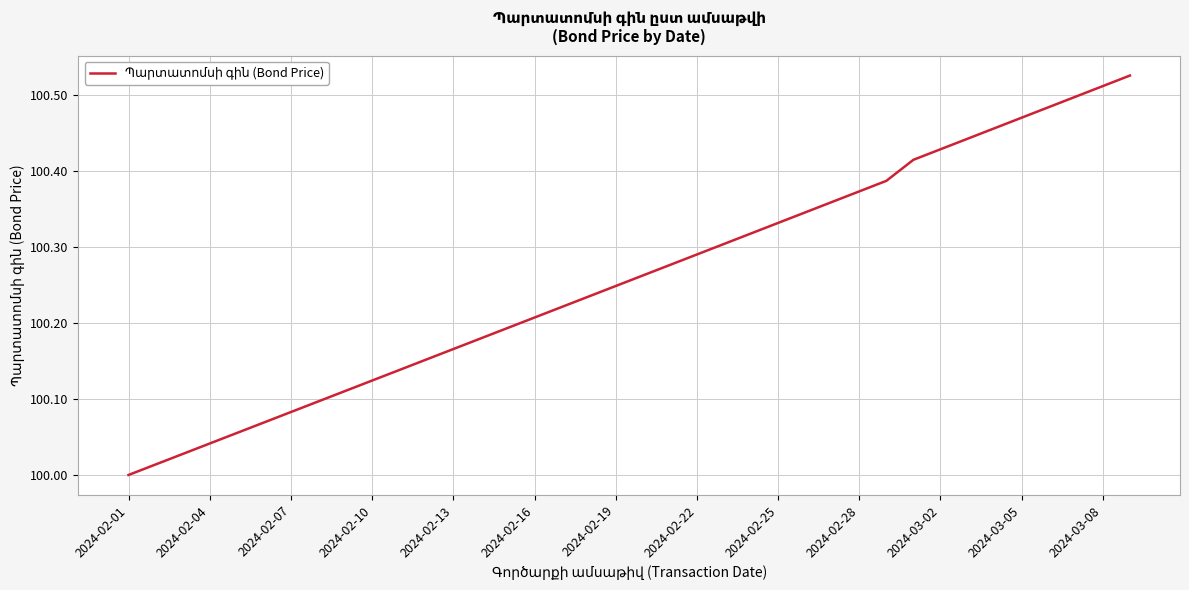

What is the difference between the maximum and minimum values?

0.5